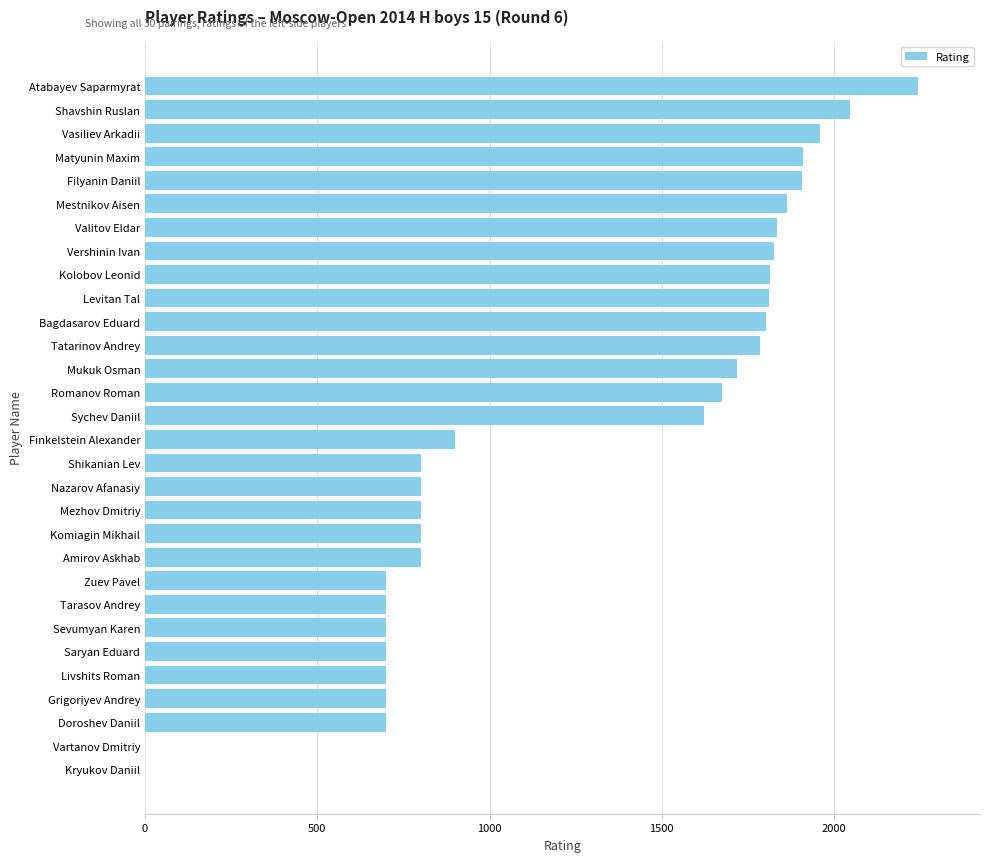

What is the ratio of the value at Zuev Pavel to the value at Mestnikov Aisen?

0.4